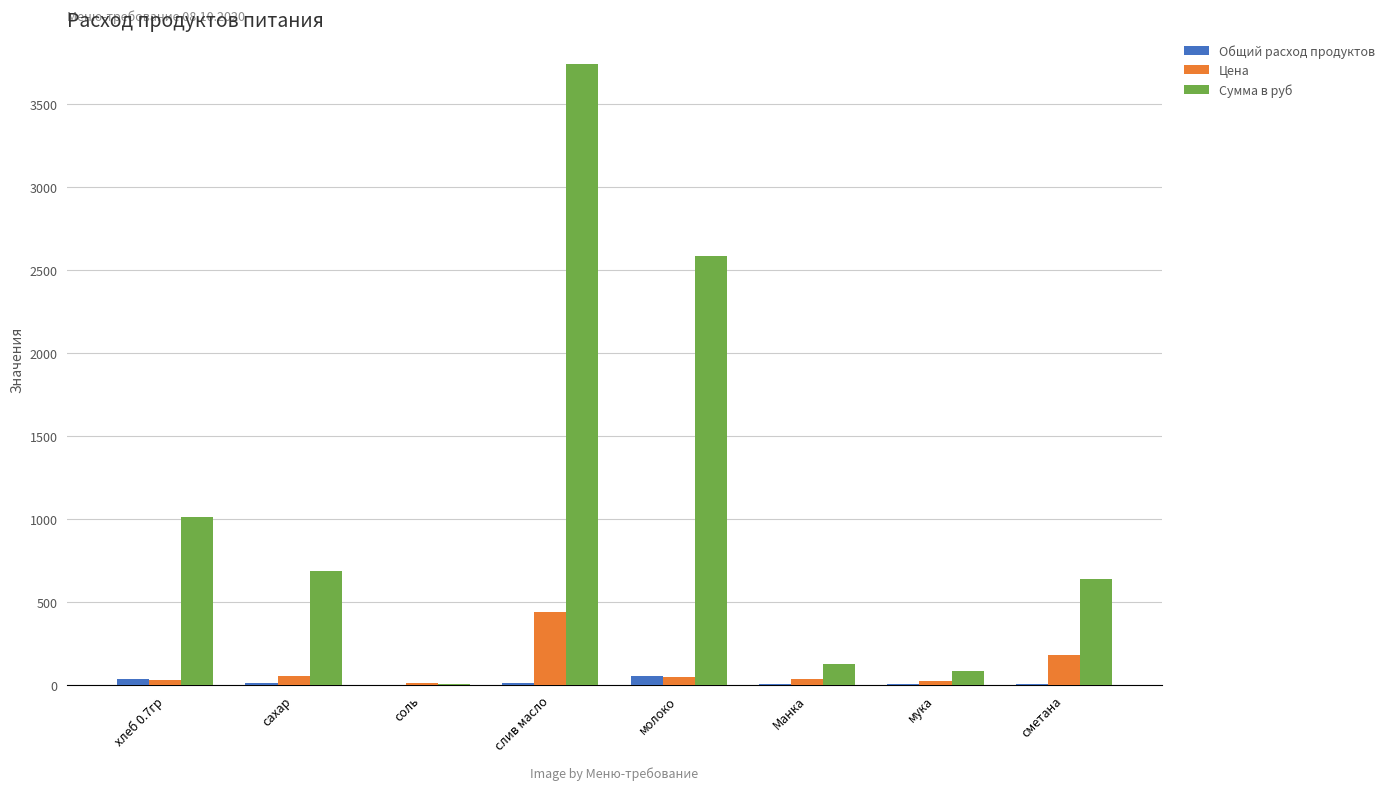

What is the maximum value shown in the chart?

3739.3